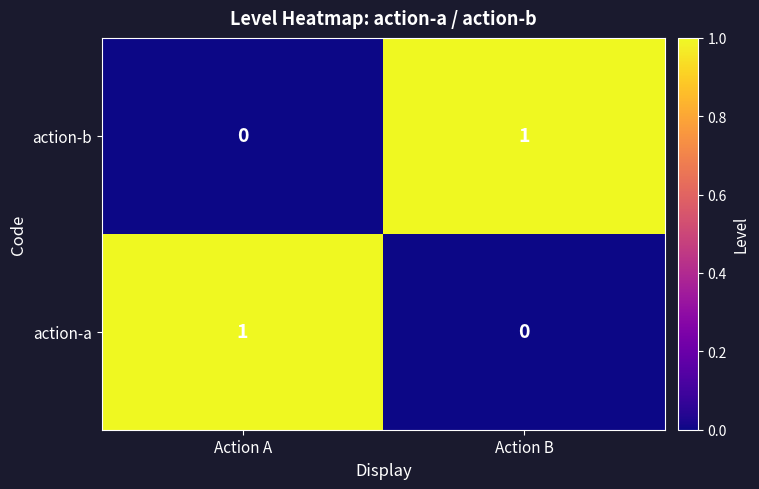

Where is action-a nearest to the value 0?

Action B